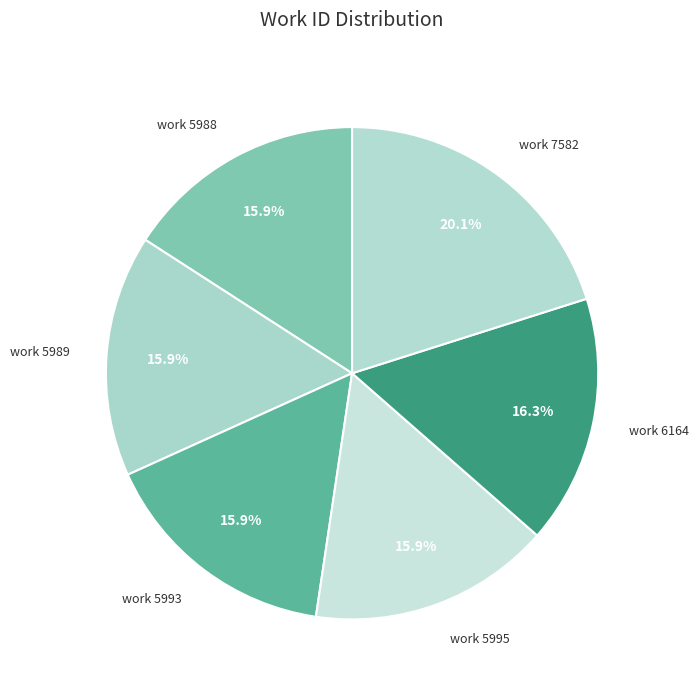

Count the number of slices in the pie.

6